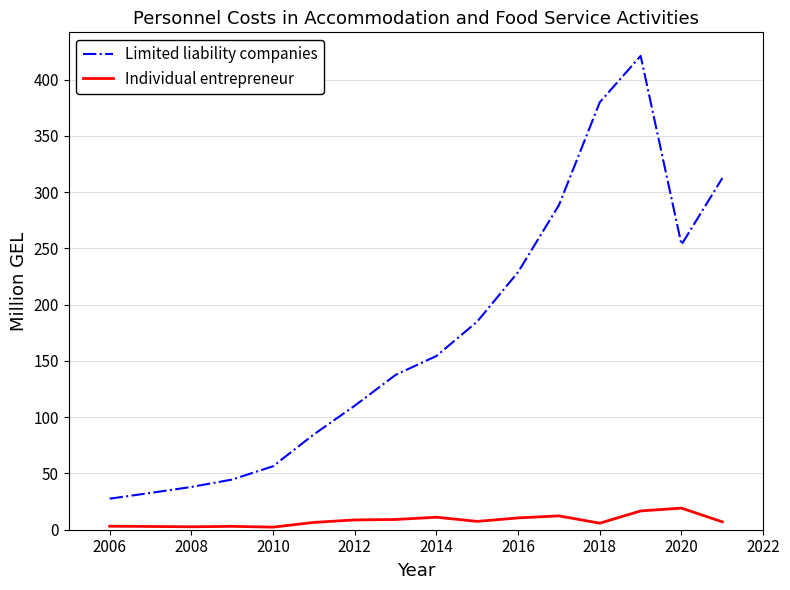

At how many categories does at least one series exceed 81?

11